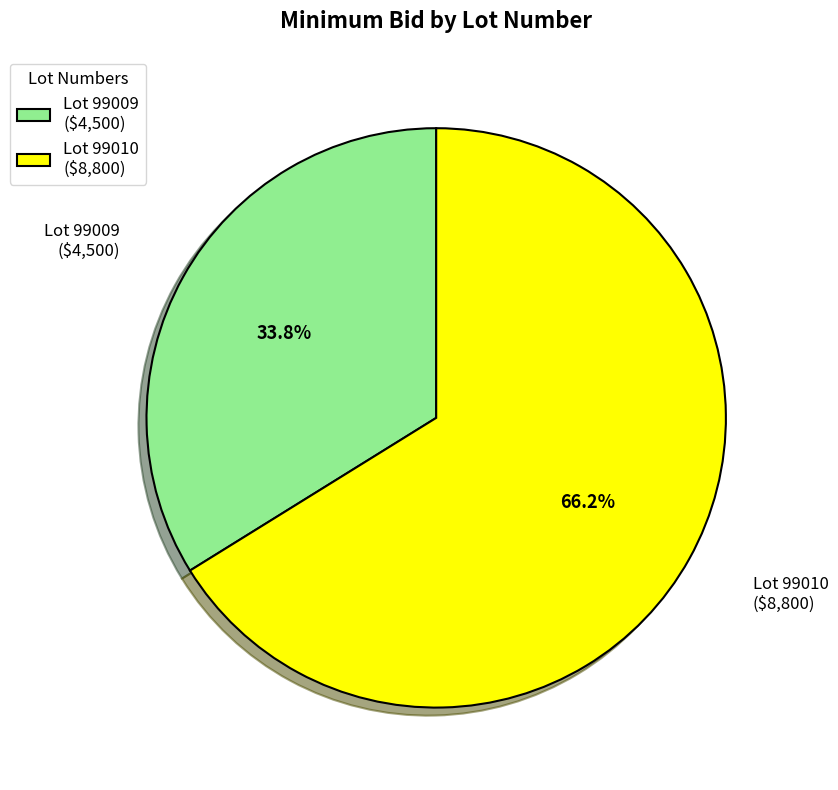

Which category accounts for the majority?

Lot 99010 ($8,800)